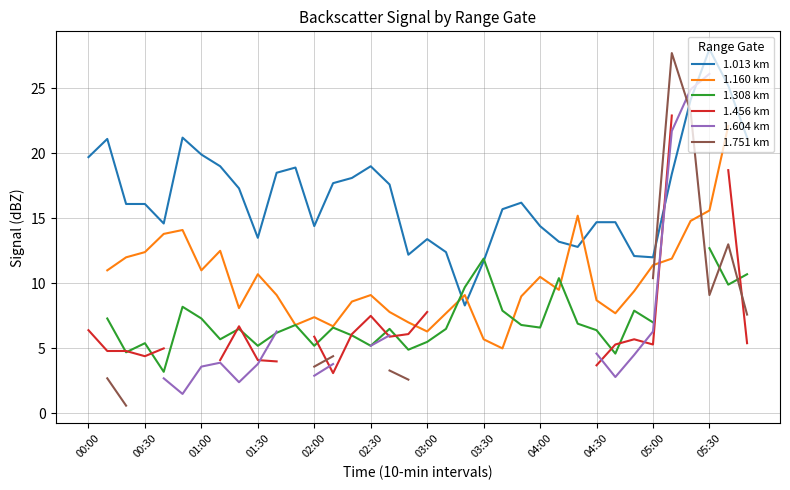

True or false: 1.160 km has a value of 7.7 at 19.

True